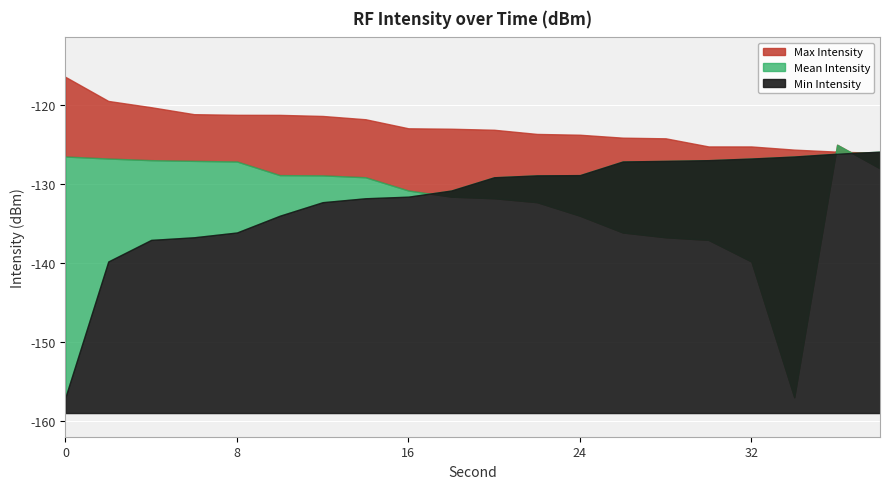

Is it true that Mean Intensity equals -137.1 at 30?

True